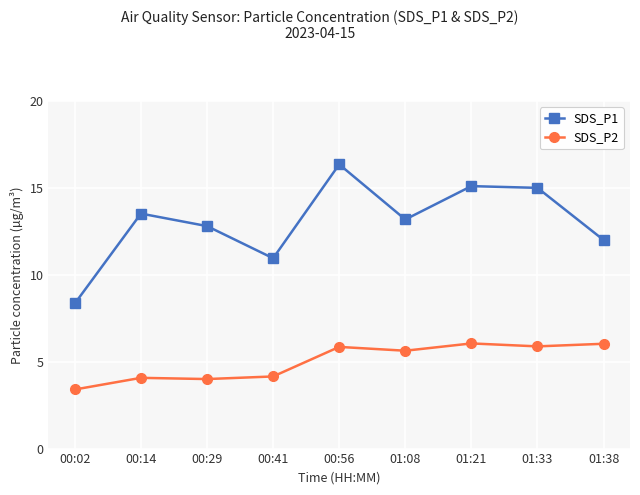

What is the sum of the SDS_P1 values at 00:29 and 01:38?

24.8